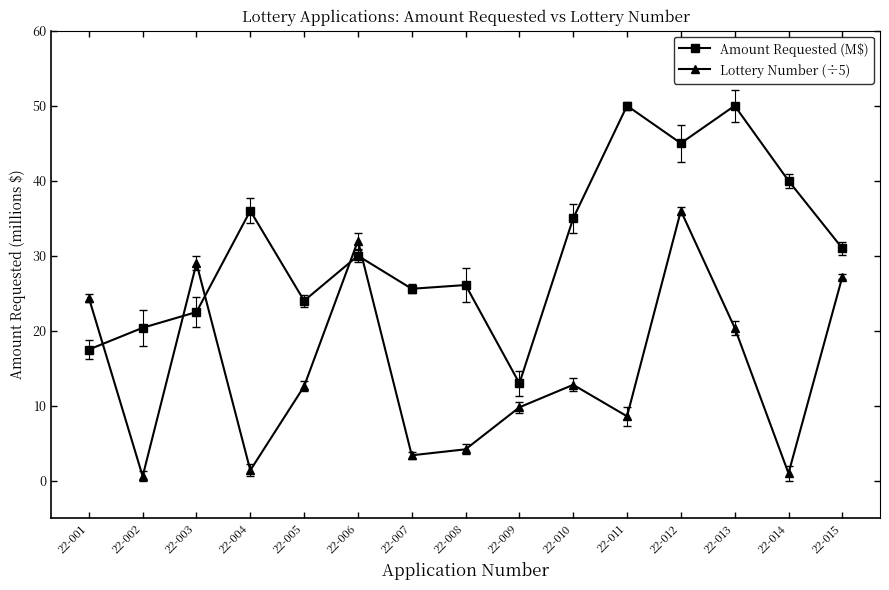

The Lottery Number (÷5) series shows 12.8 at 22-010. True or false?

True